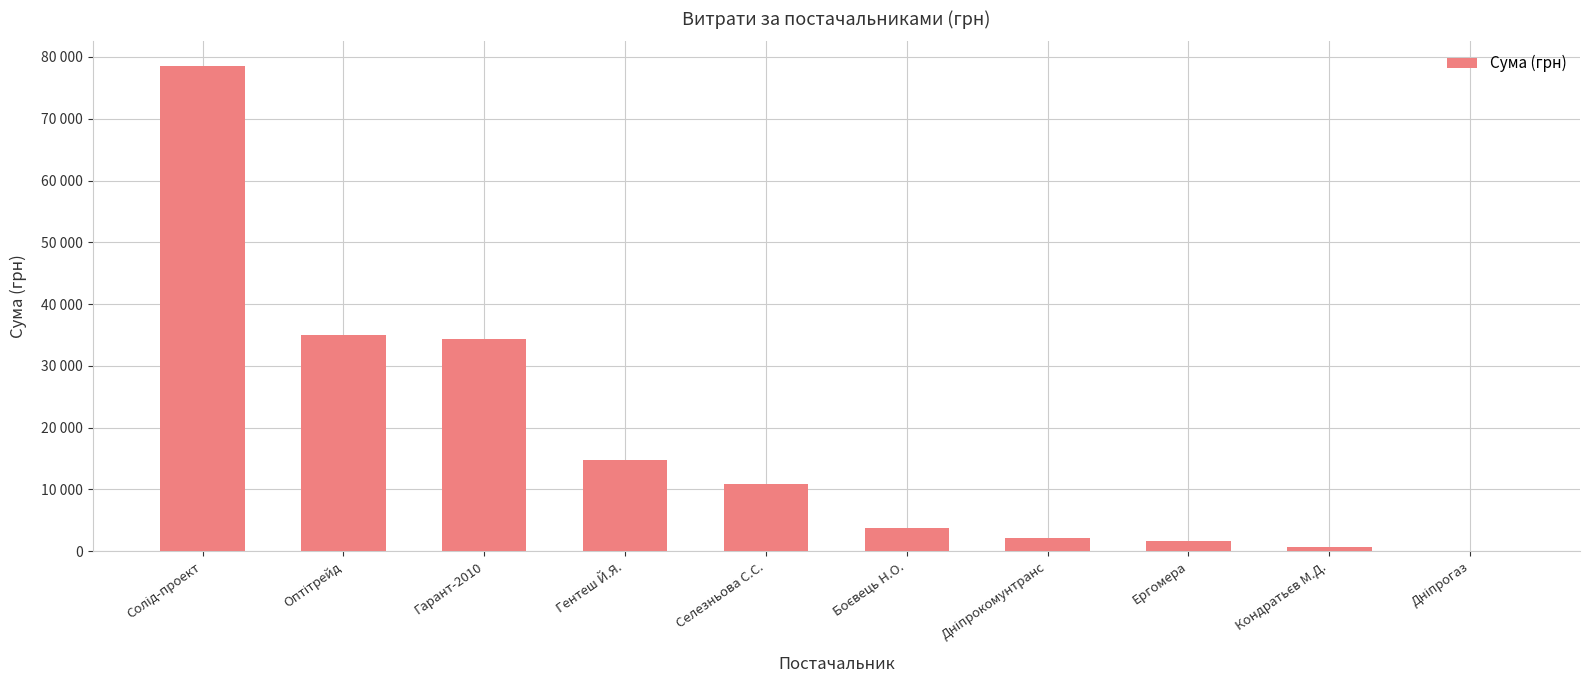

What is the smallest value displayed?

85.0